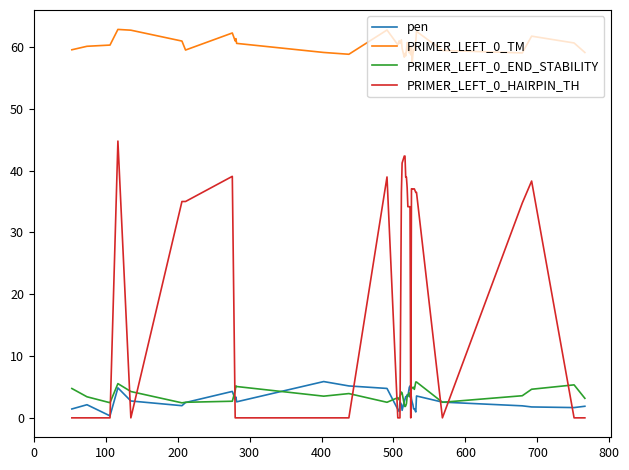

True or false: PRIMER_LEFT_0_HAIRPIN_TH and PRIMER_LEFT_0_END_STABILITY cross at least once.

True